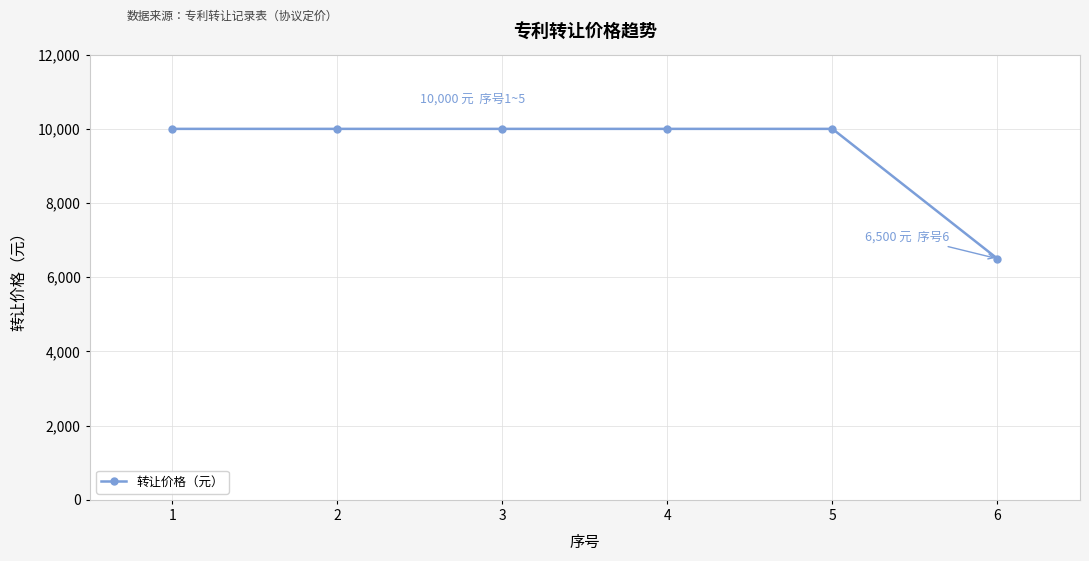

What is the change in value from 3 to 6?

-3500